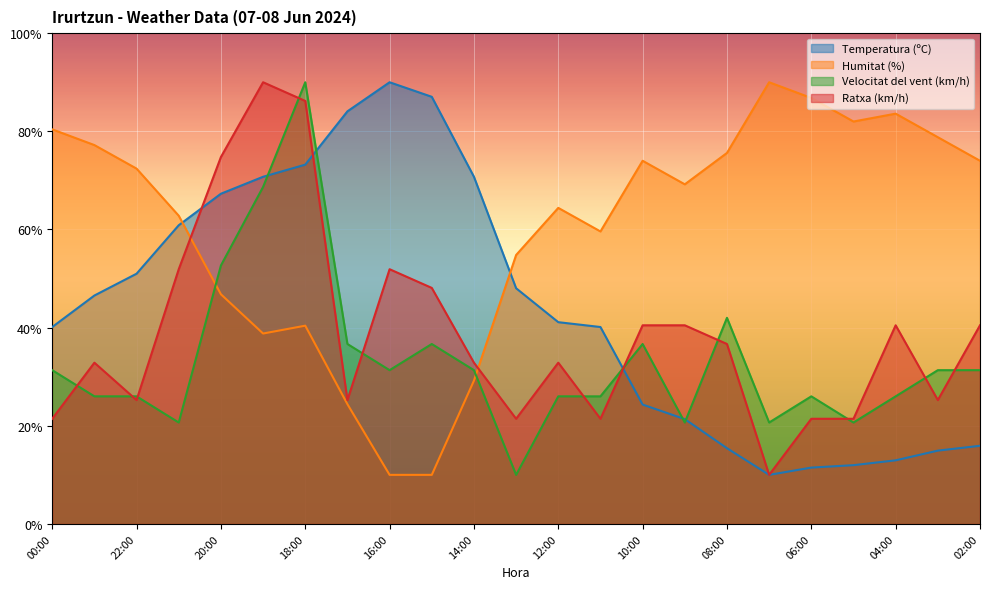

Which series has the largest total across all categories?

Humitat (%)